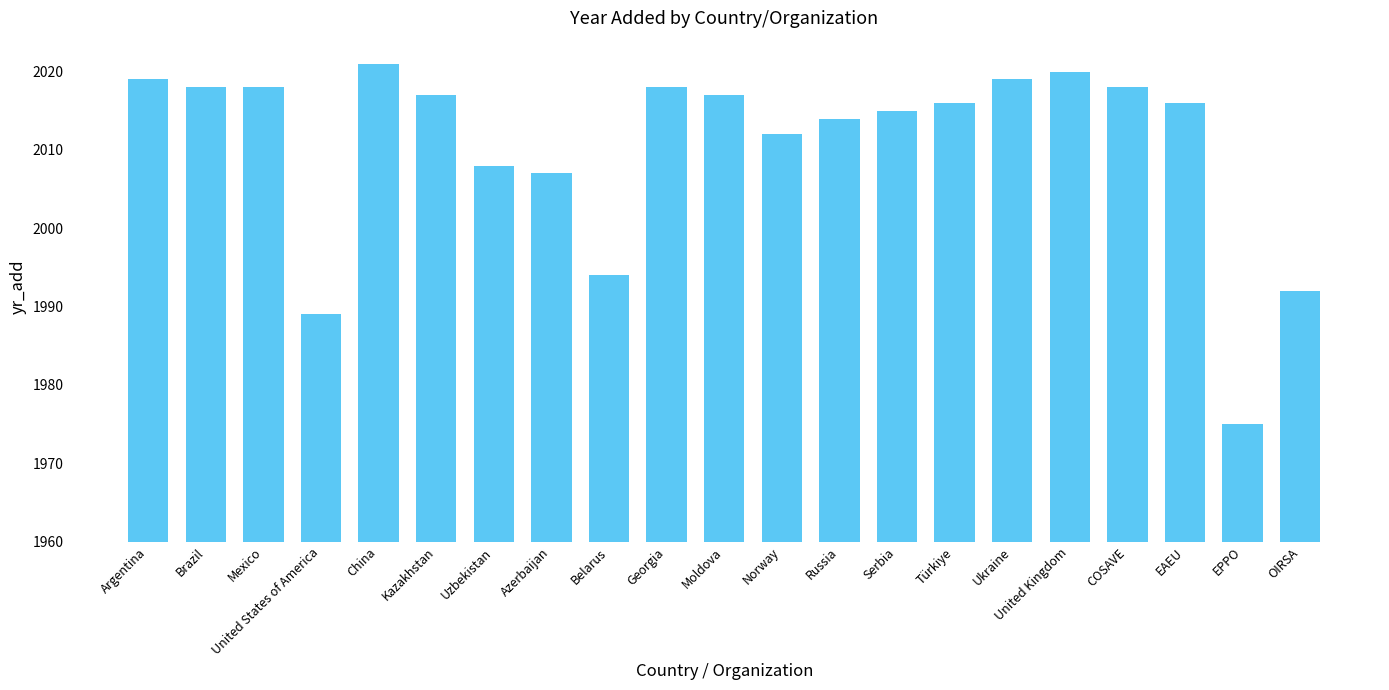

What is the average value?

2011